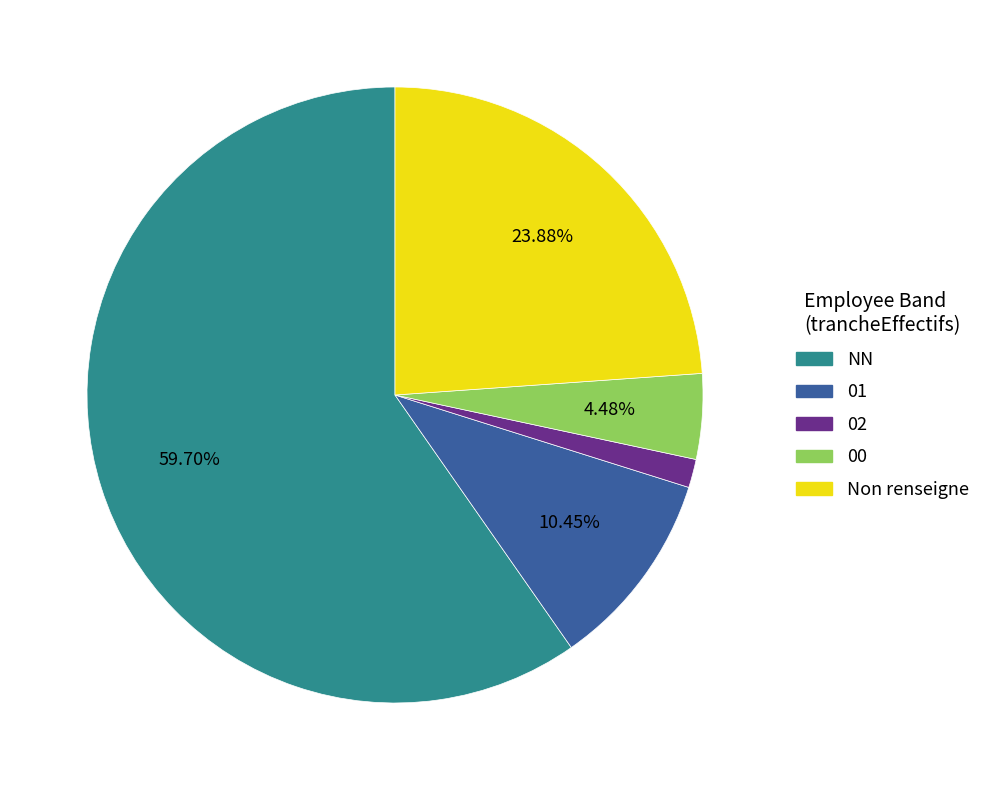

Is there any slice that represents more than half of the pie?

Yes